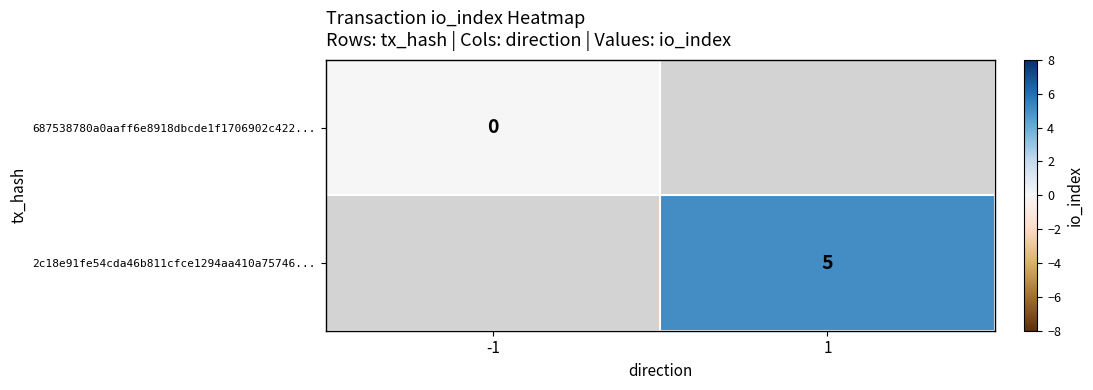

The 2c18e91fe54cda46b811cfce1294aa410a75746... series shows 8.7 at 1. True or false?

False